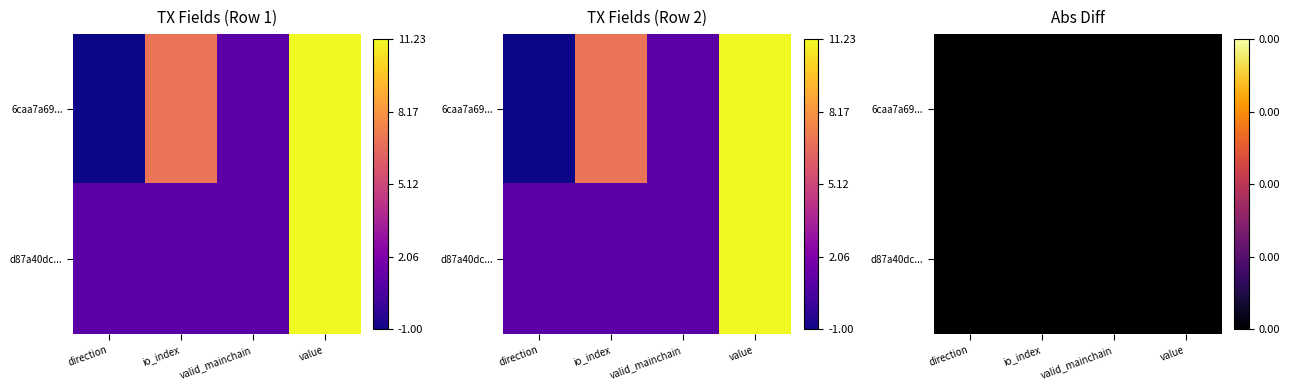

Which series changed the most between direction and valid_mainchain?

6caa7a696c75b15d2ca78ebb1ea40aa24b78547